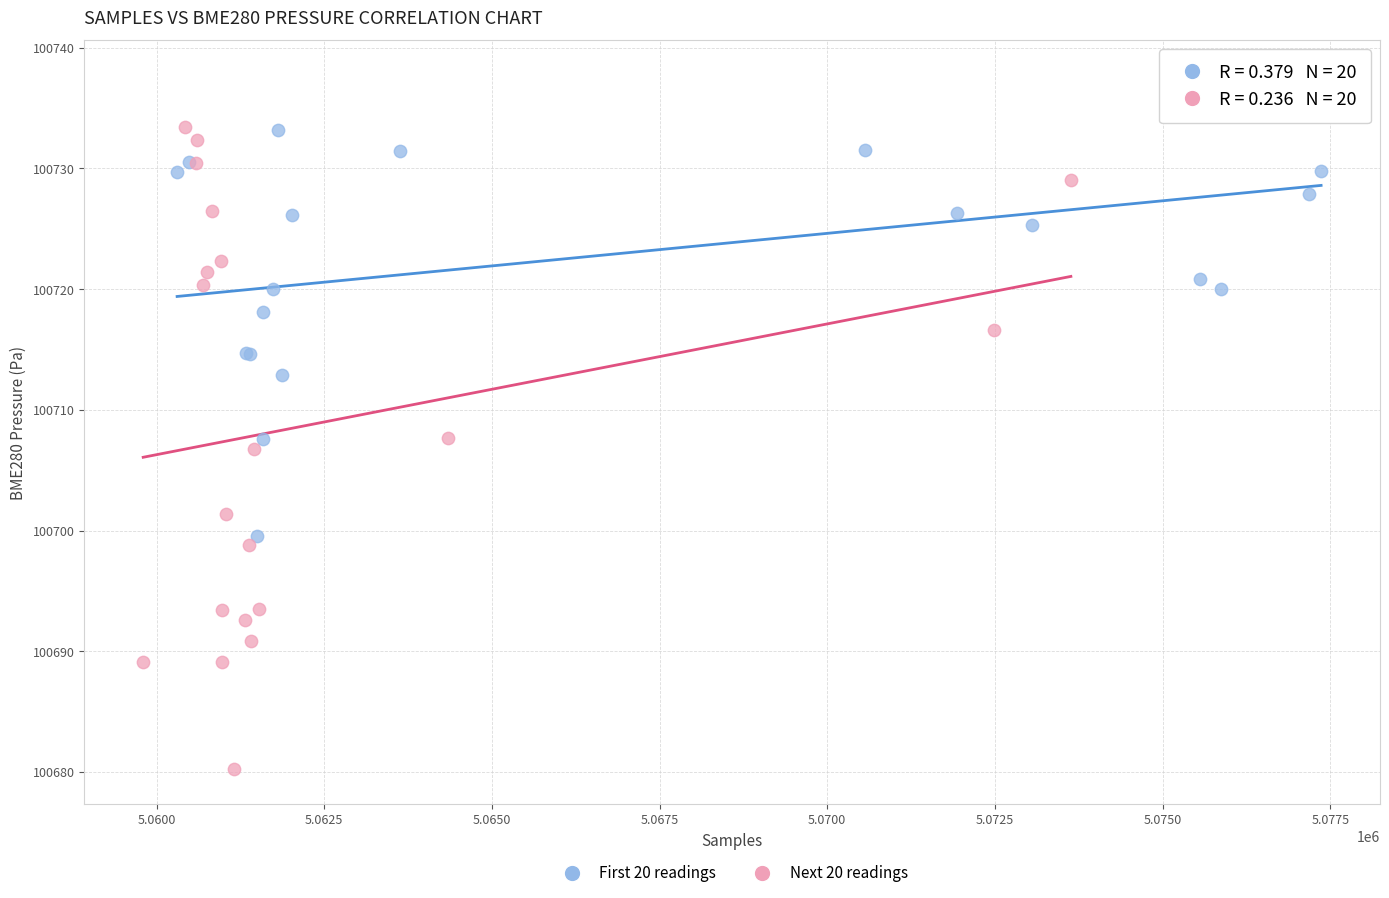

What are all the series names shown in the legend?

First 20 readings, Next 20 readings